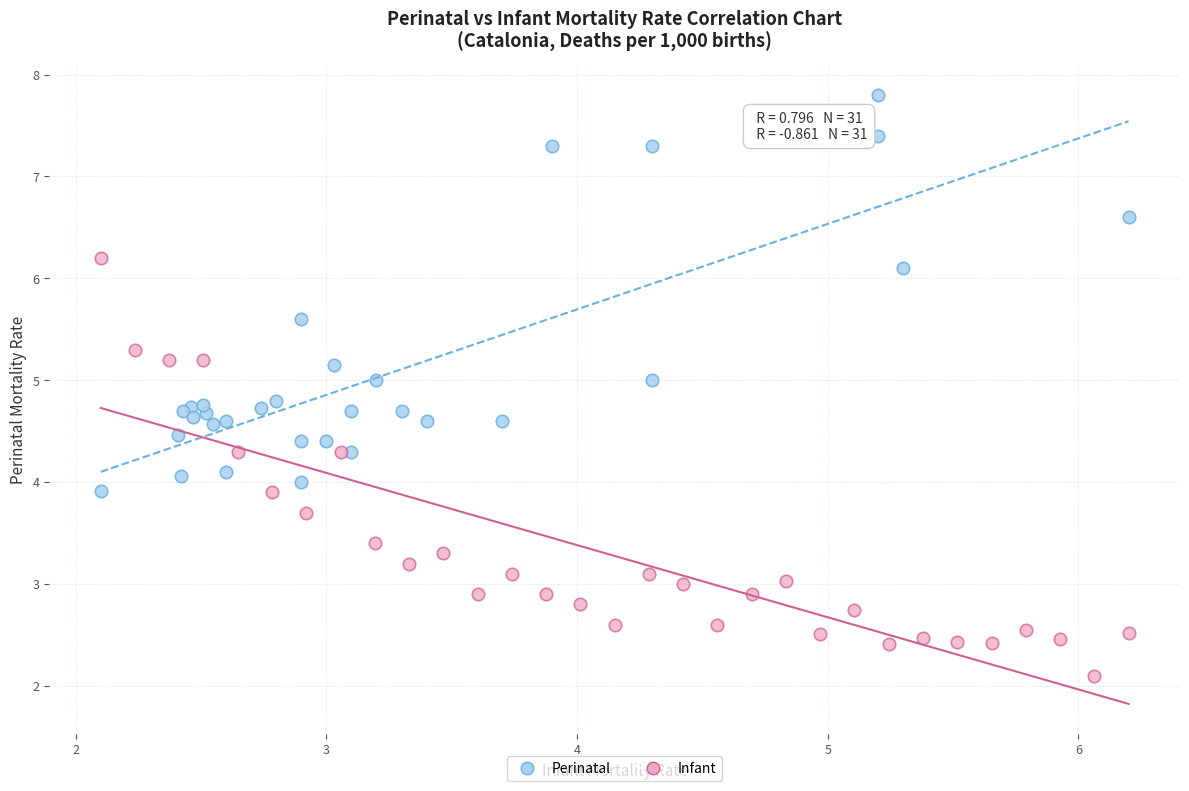

Which series contains the highest Y value?

Perinatal